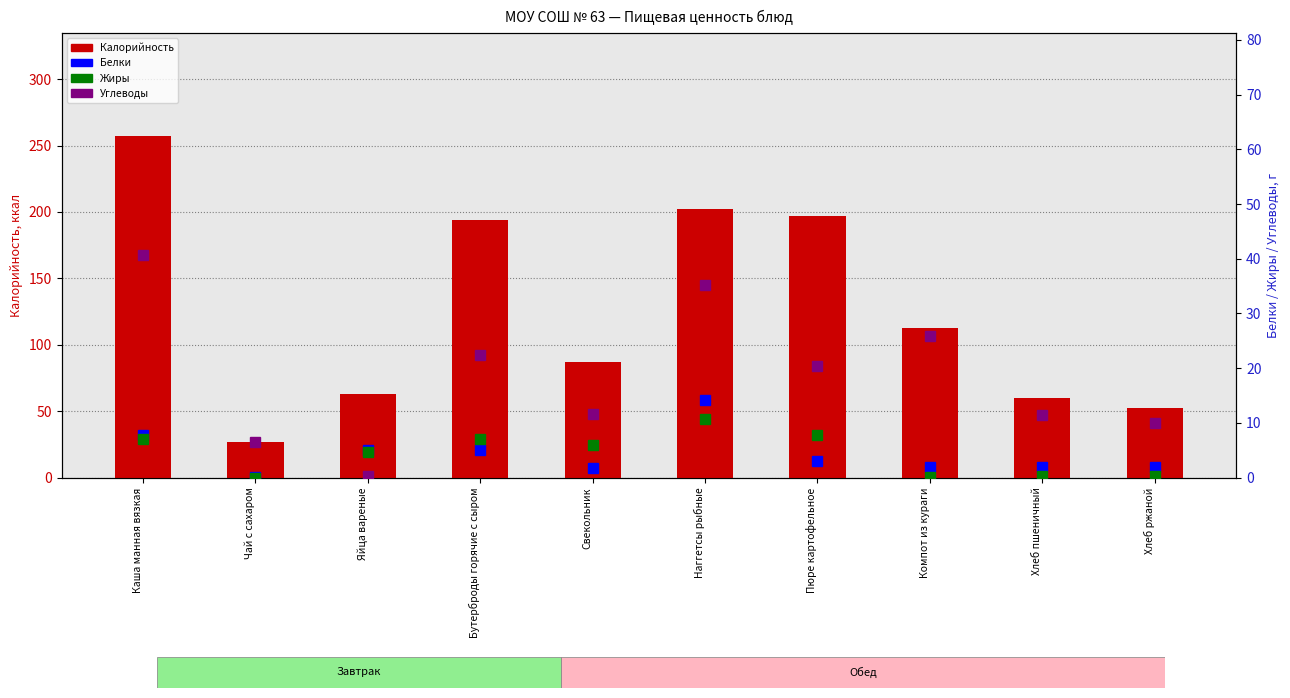

The value of Калорийность at Хлеб ржаной is 52.2. True or false?

True